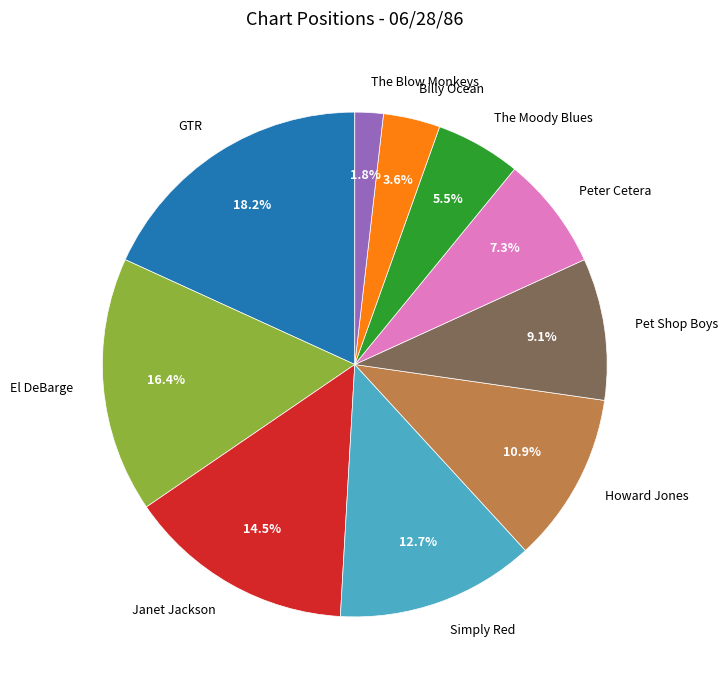

Approximately how many times larger is the value at Simply Red compared to The Moody Blues?

2.3